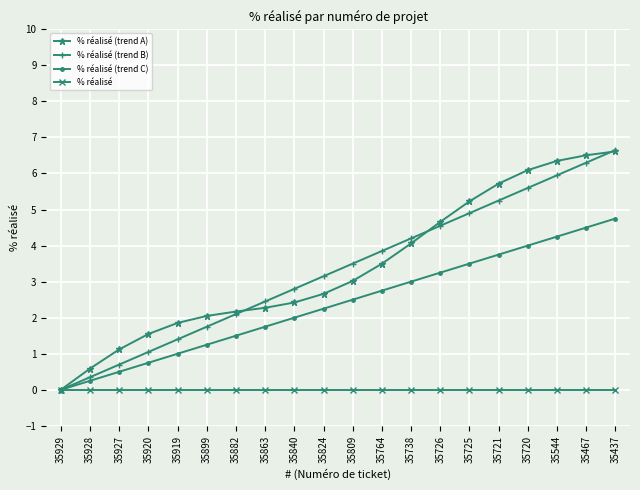

Which series changed the most between 35929 and 35928?

% réalisé (trend A)